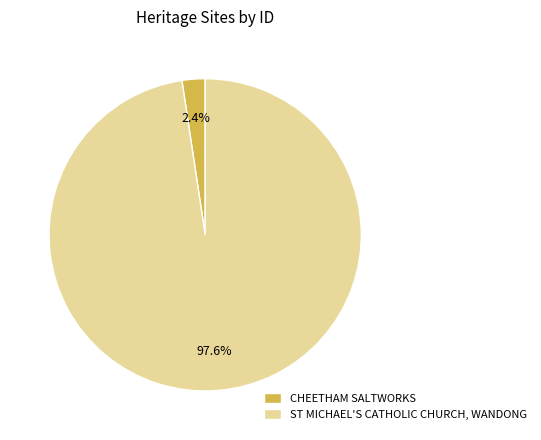

What percentage is the ST MICHAEL'S CATHOLIC CHURCH, WANDONG slice, to the nearest percent?

98%